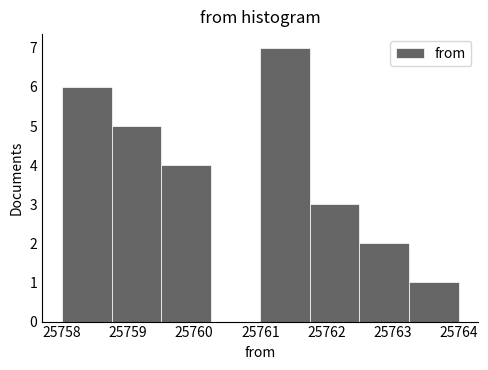

Reading left to right, list every bar in this chart as the range it spans on the x-axis followed by its height. Neither the bar edges nor the heights are printed on the chart, so give them approximately, as read against the axes.

25758.00 to 25758.75: 6
25758.75 to 25759.50: 5
25759.50 to 25760.25: 4
25760.25 to 25761.00: 0
25761.00 to 25761.75: 7
25761.75 to 25762.50: 3
25762.50 to 25763.25: 2
25763.25 to 25764.00: 1